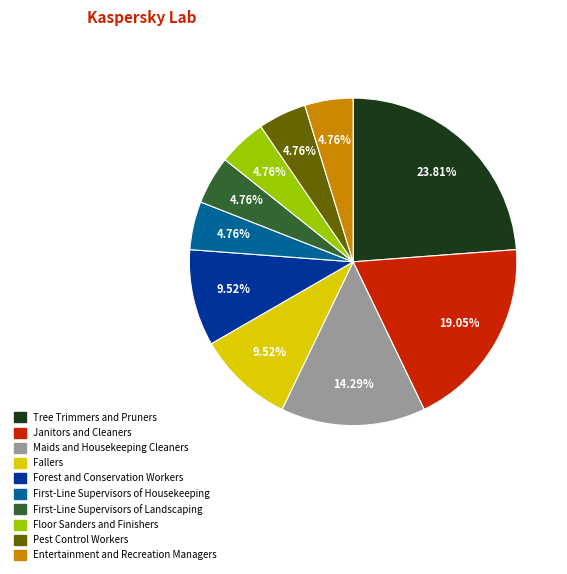

Which has a higher value, Maids and Housekeeping Cleaners or Entertainment and Recreation Managers?

Maids and Housekeeping Cleaners